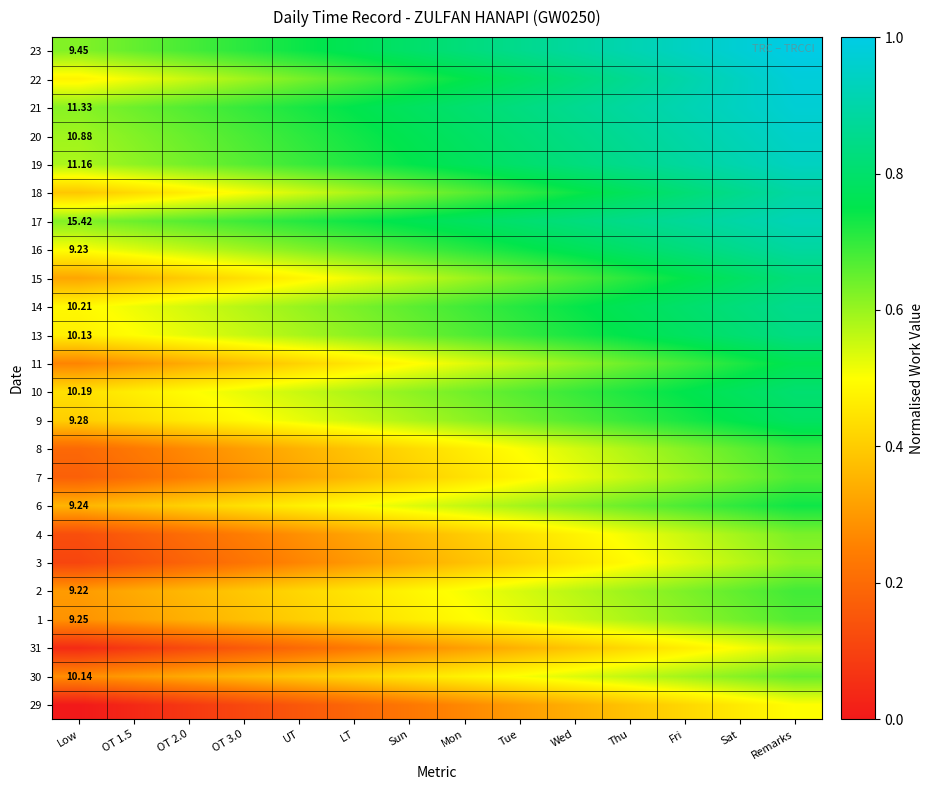

Rank the series by their maximum value, from lowest to highest.

29, 31, 3, 4, 30, 1, 7, 2, 8, 6, 11, 9, 10, 15, 13, 14, 16, 18, 17, 19, 20, 21, 22, 23